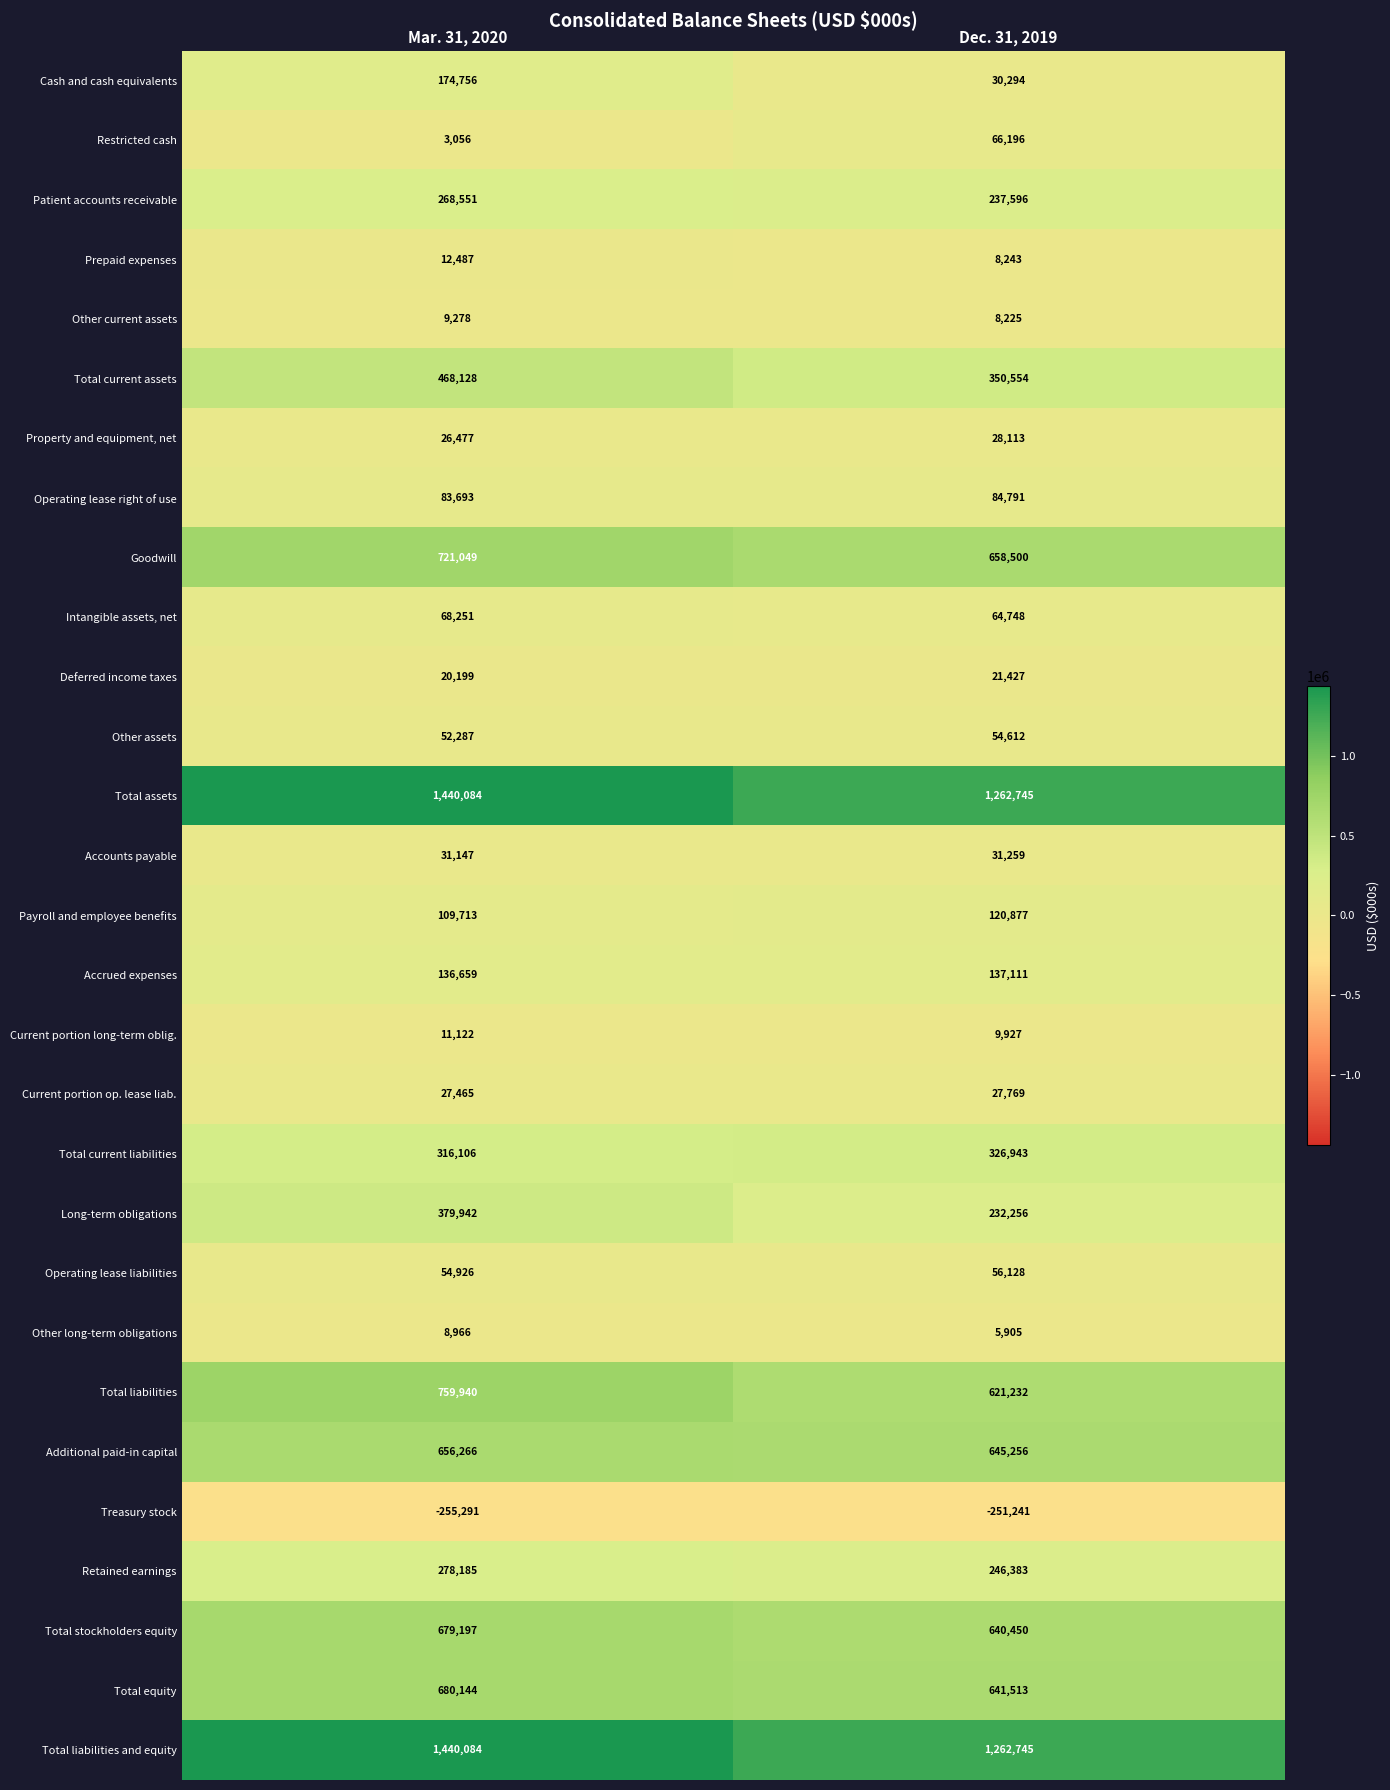

How many series are shown in this chart?

29